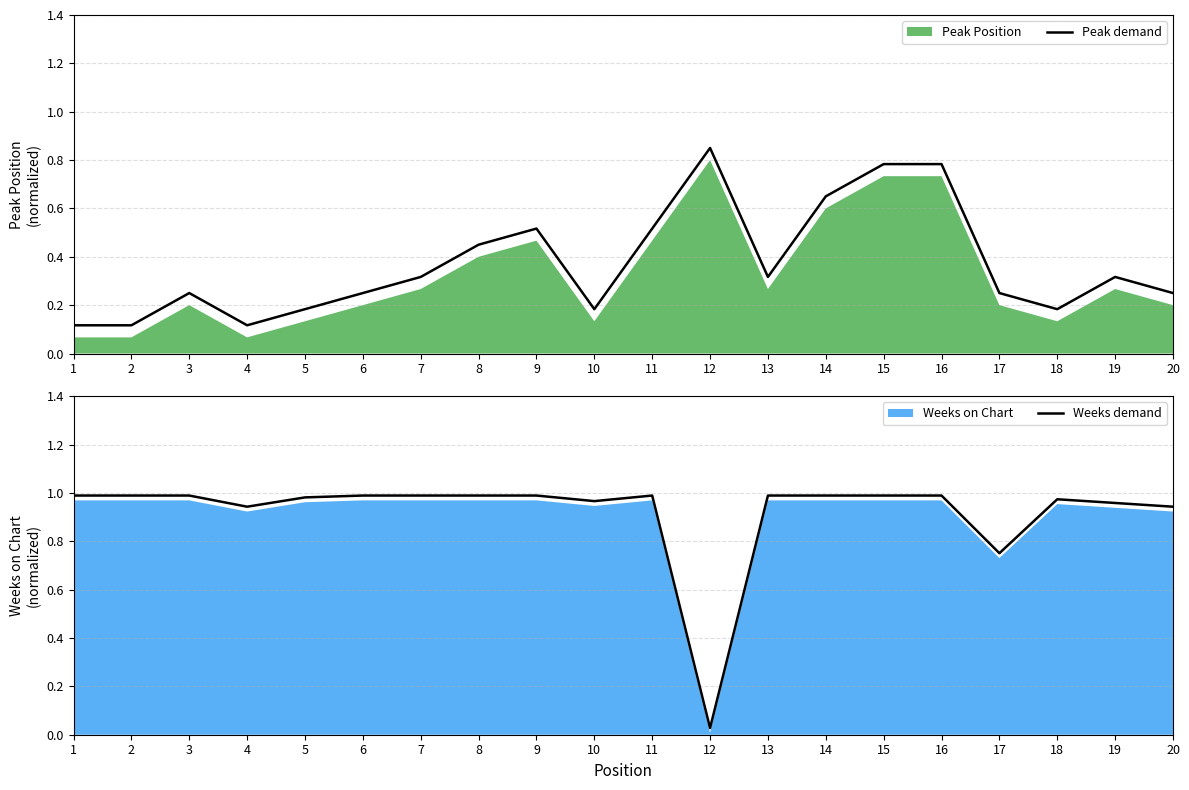

List the labels in order of Peak demand value, smallest first.

1, 2, 4, 5, 10, 18, 3, 6, 17, 20, 7, 13, 19, 8, 9, 11, 14, 15, 16, 12